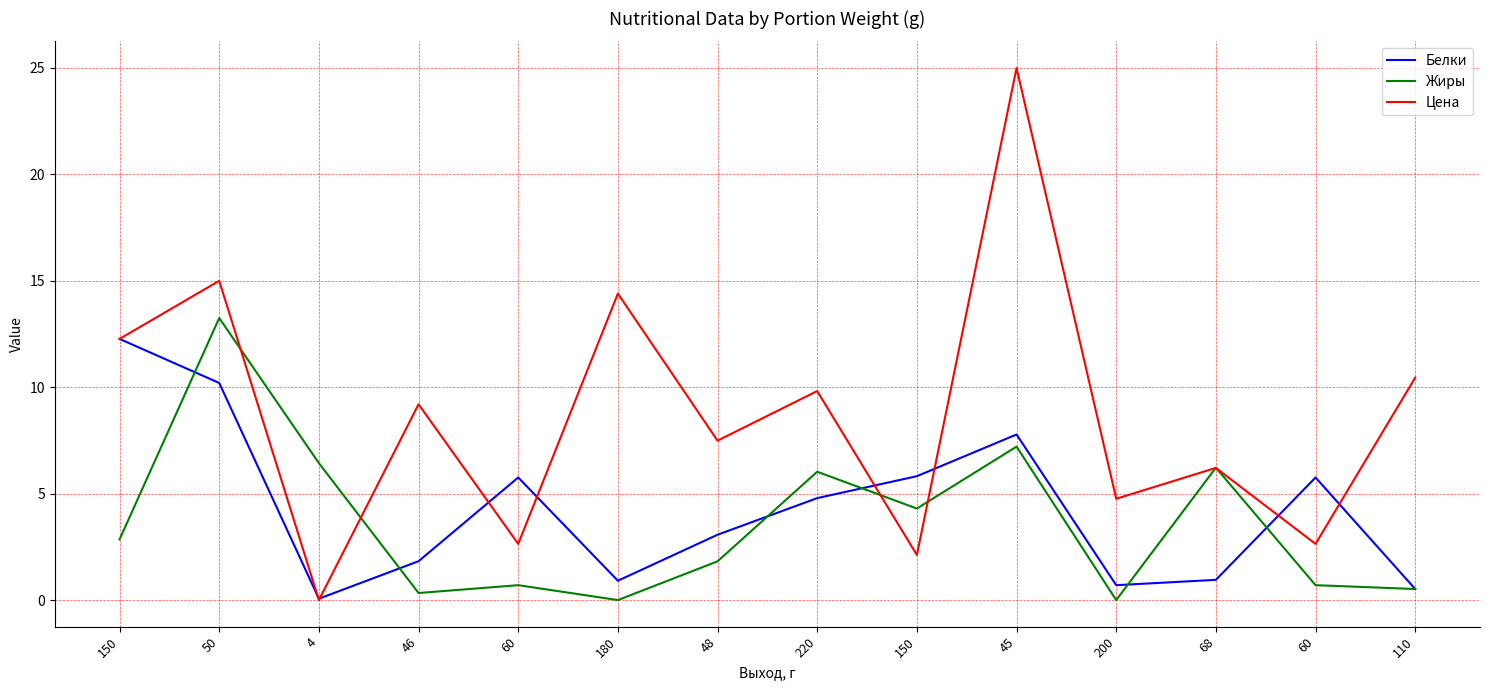

The value of Цена at 45 is 41.7. True or false?

False